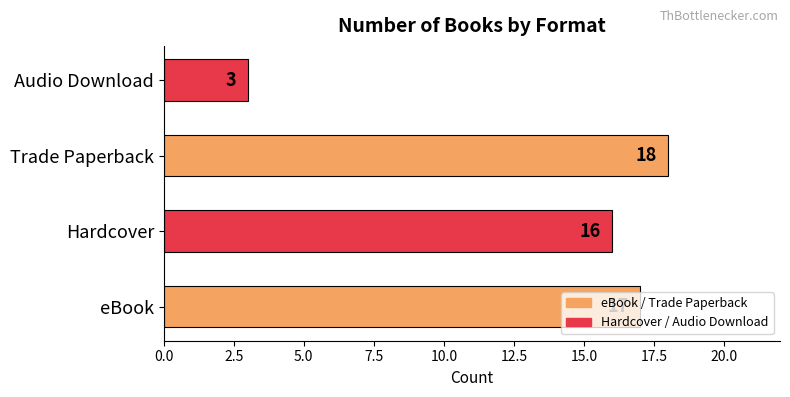

What is the difference between the maximum and minimum values?

15